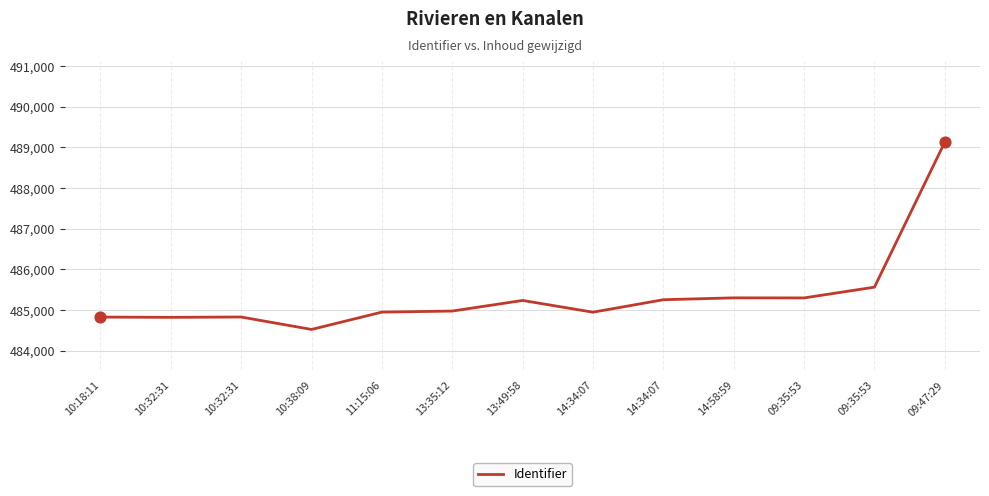

Approximately how many times larger is the value at 11:15:06 compared to 09:35:53?

1.0